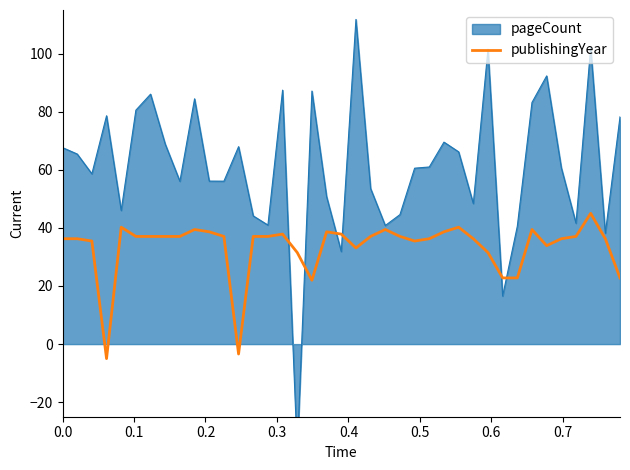

What is the lowest value of the publishingYear series?

-5.0